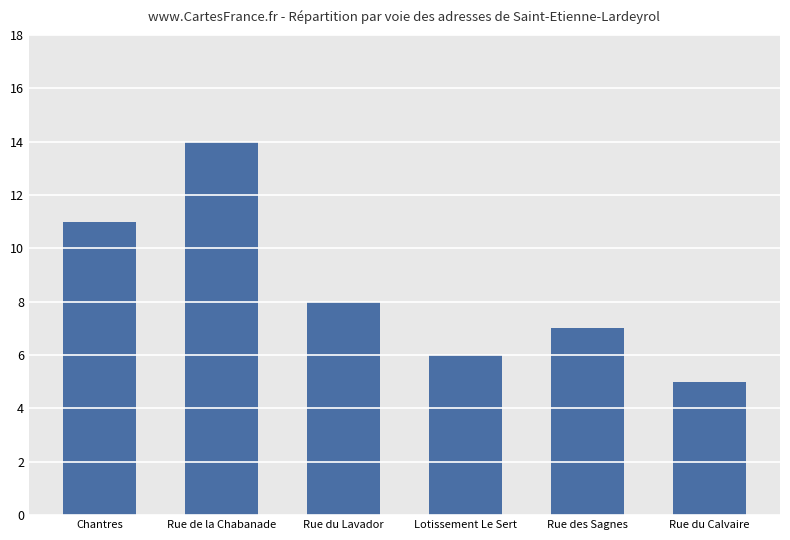

Reading left to right, list all the values displayed in this chart.

11	14	8	6	7	5